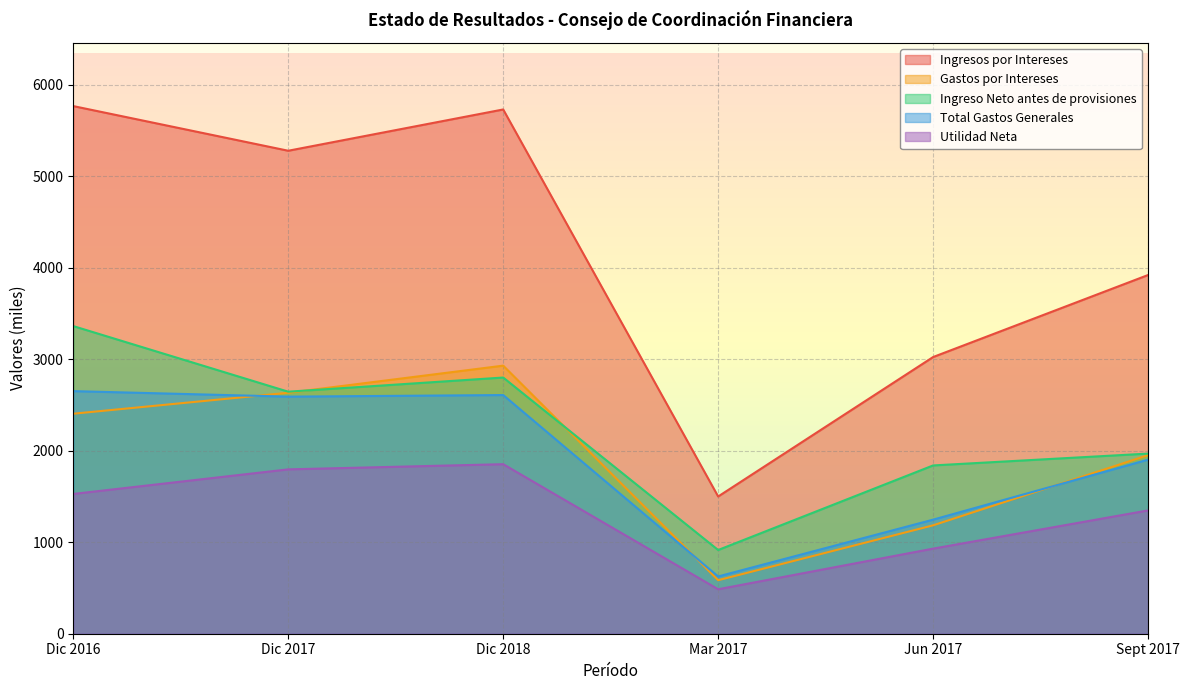

At how many categories does at least one series exceed 1829?

5